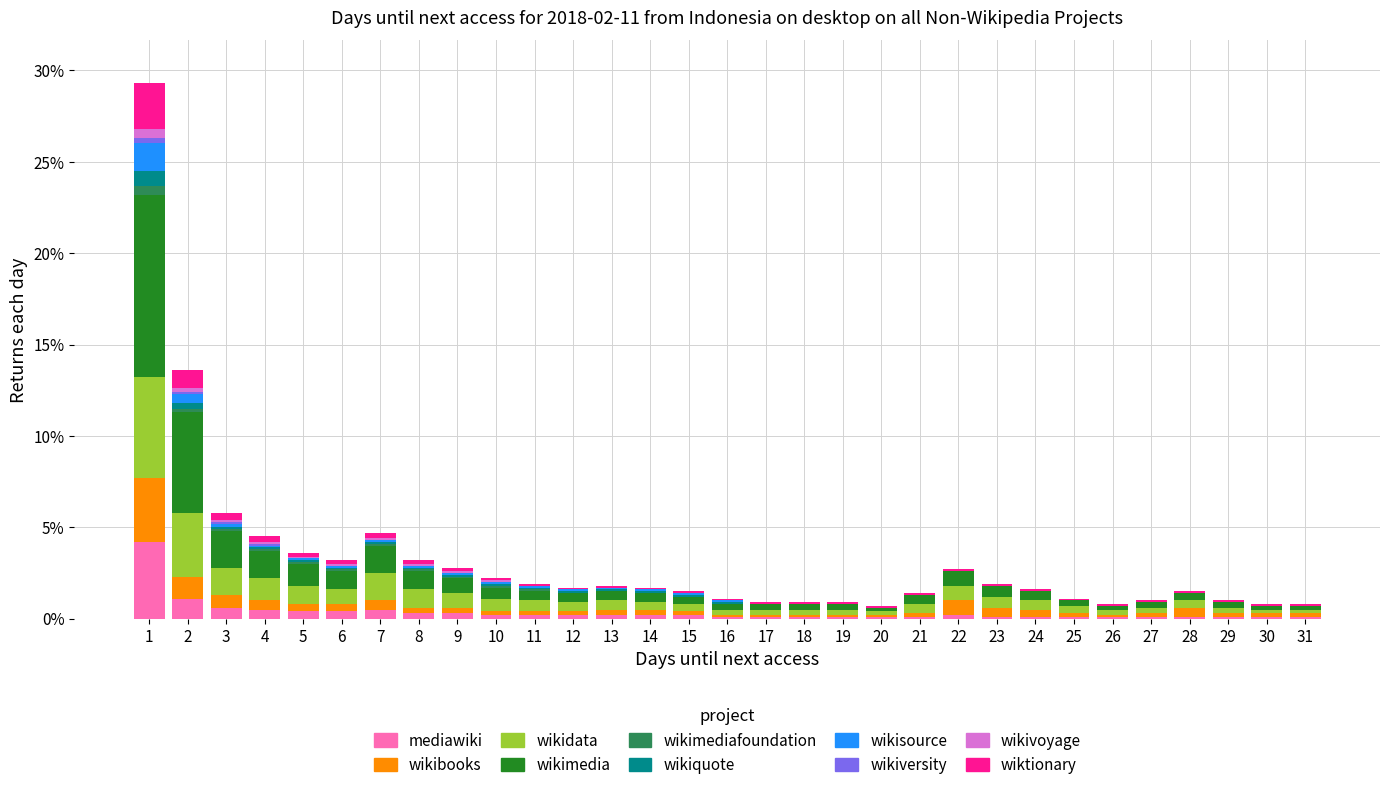

What is the highest value of the mediawiki series?

4.2